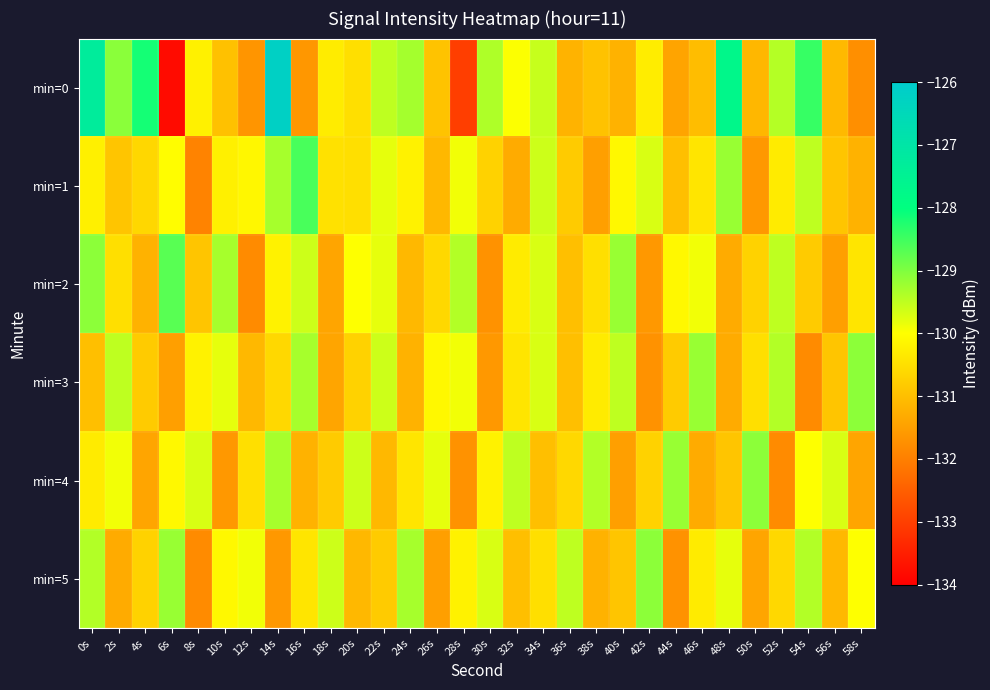

What is the difference between the highest and lowest values at 52s?

2.4